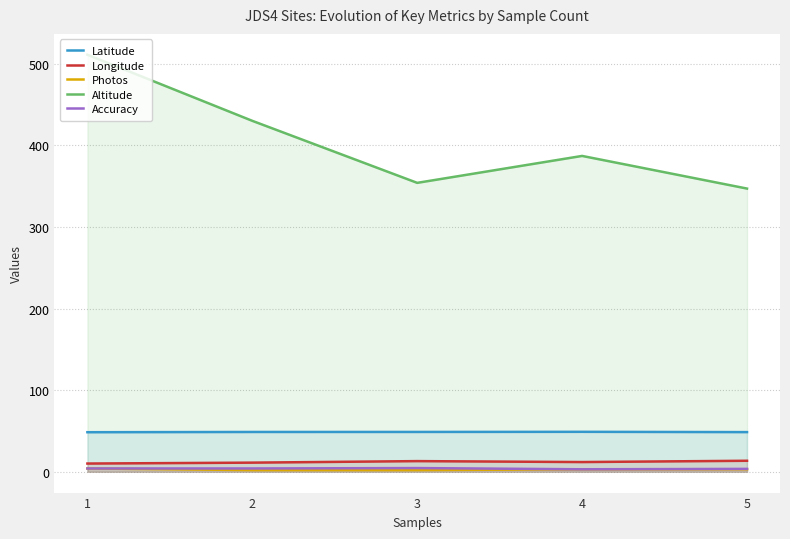

True or false: Photos and Longitude intersect in this chart.

False